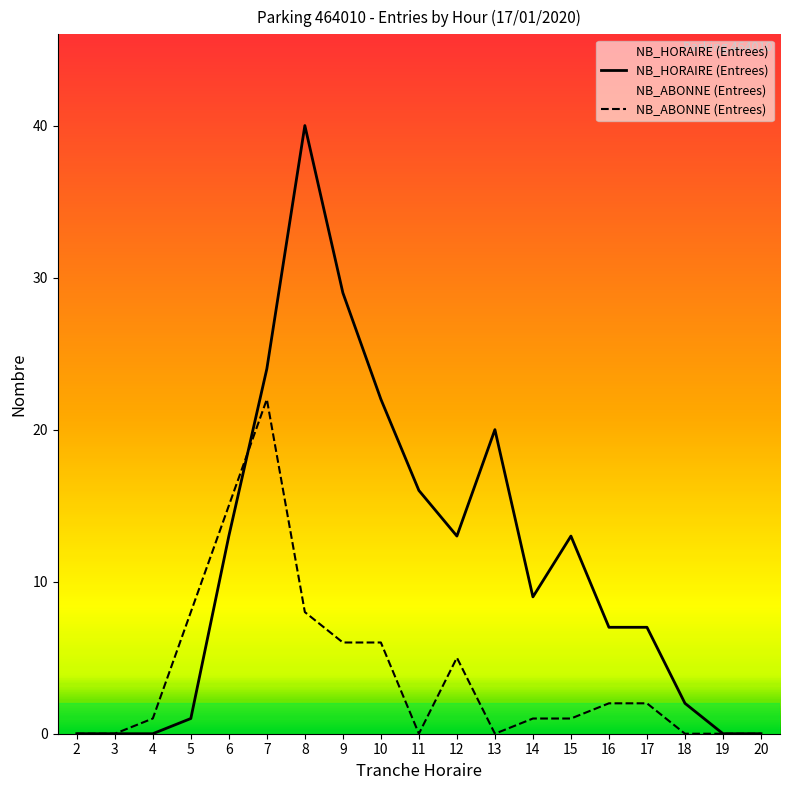

Rank the categories by ENTREES value from lowest to highest.

2, 3, 4, 19, 20, 5, 18, 16, 17, 14, 6, 12, 15, 11, 13, 10, 7, 9, 8